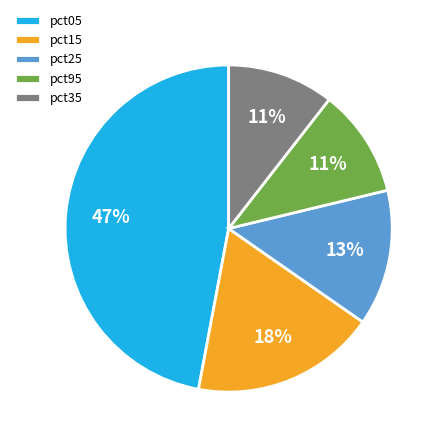

To the nearest percent, what portion does pct35 represent?

11%